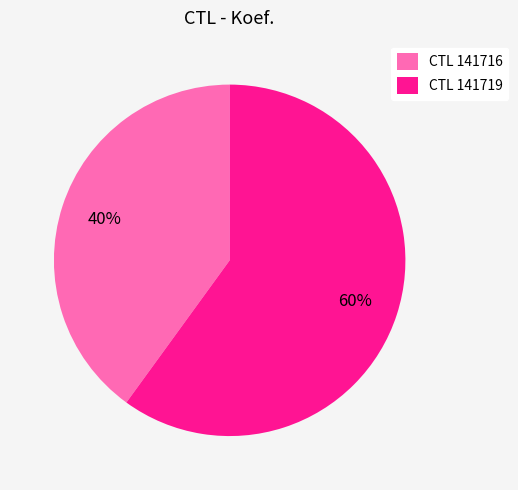

How many segments does this pie chart have?

2